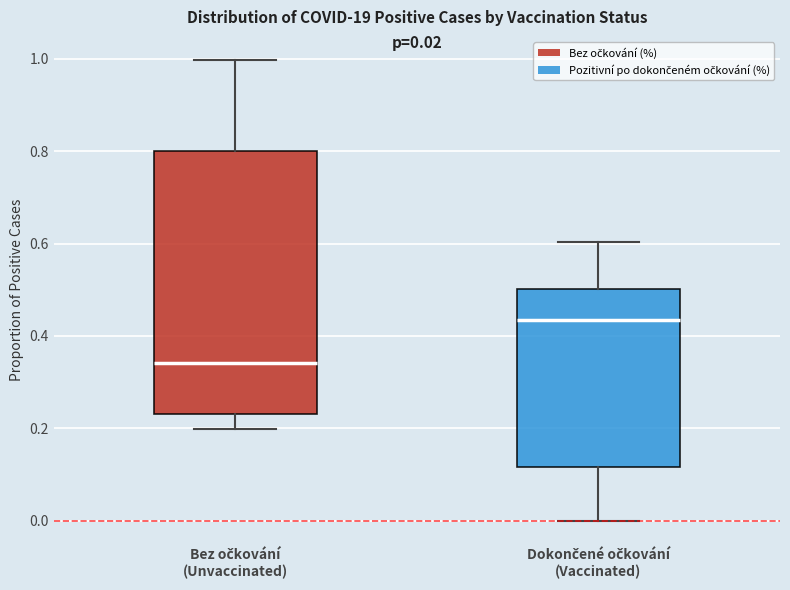

Which box is the tallest, from its lower edge to its upper edge?

Bez očkování (Unvaccinated)